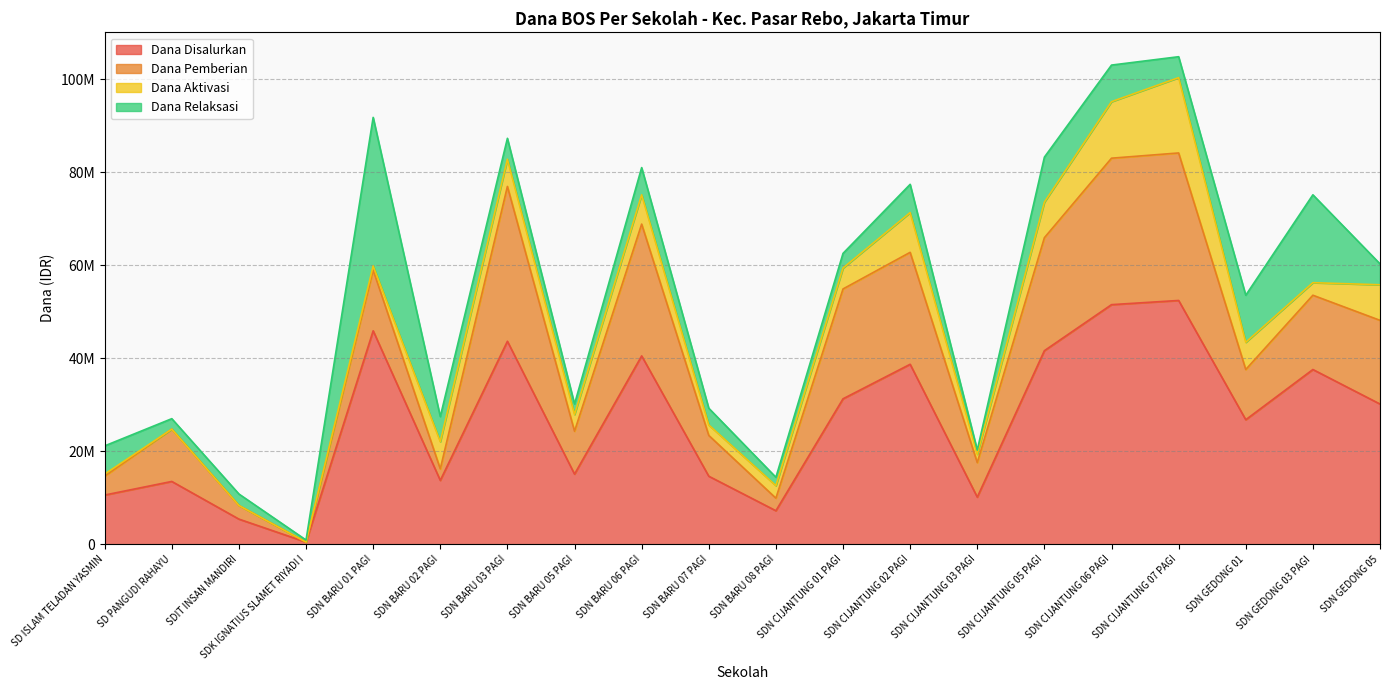

Reading left to right, list all the values displayed in this chart.

Dana Disalurkan: SD ISLAM TELADAN YASMIN=10575000	SD PANGUDI RAHAYU=13500000	SDIT INSAN MANDIRI=5400000	SDK IGNATIUS SLAMET RIYADI I=450000	SDN BARU 01 PAGI=45900000	SDN BARU 02 PAGI=13725000	SDN BARU 03 PAGI=43650000	SDN BARU 05 PAGI=15075000	SDN BARU 06 PAGI=40500000	SDN BARU 07 PAGI=14625000	SDN BARU 08 PAGI=7200000	SDN CIJANTUNG 01 PAGI=31275000	SDN CIJANTUNG 02 PAGI=38700000	SDN CIJANTUNG 03 PAGI=10125000	SDN CIJANTUNG 05 PAGI=41625000	SDN CIJANTUNG 06 PAGI=51525000	SDN CIJANTUNG 07 PAGI=52425000	SDN GEDONG 01=26775000	SDN GEDONG 03 PAGI=37575000	SDN GEDONG 05=30150000
Dana Pemberian: SD ISLAM TELADAN YASMIN=4050000	SD PANGUDI RAHAYU=11250000	SDIT INSAN MANDIRI=2925000	SDK IGNATIUS SLAMET RIYADI I=0	SDN BARU 01 PAGI=13050000	SDN BARU 02 PAGI=2475000	SDN BARU 03 PAGI=33300000	SDN BARU 05 PAGI=9225000	SDN BARU 06 PAGI=28350000	SDN BARU 07 PAGI=8775000	SDN BARU 08 PAGI=2700000	SDN CIJANTUNG 01 PAGI=23625000	SDN CIJANTUNG 02 PAGI=24075000	SDN CIJANTUNG 03 PAGI=7425000	SDN CIJANTUNG 05 PAGI=24300000	SDN CIJANTUNG 06 PAGI=31500000	SDN CIJANTUNG 07 PAGI=31725000	SDN GEDONG 01=10800000	SDN GEDONG 03 PAGI=15975000	SDN GEDONG 05=18000000
Dana Aktivasi: SD ISLAM TELADAN YASMIN=450000	SD PANGUDI RAHAYU=0	SDIT INSAN MANDIRI=0	SDK IGNATIUS SLAMET RIYADI I=0	SDN BARU 01 PAGI=900000	SDN BARU 02 PAGI=5850000	SDN BARU 03 PAGI=5850000	SDN BARU 05 PAGI=3600000	SDN BARU 06 PAGI=6300000	SDN BARU 07 PAGI=2250000	SDN BARU 08 PAGI=2700000	SDN CIJANTUNG 01 PAGI=4500000	SDN CIJANTUNG 02 PAGI=8550000	SDN CIJANTUNG 03 PAGI=1800000	SDN CIJANTUNG 05 PAGI=7650000	SDN CIJANTUNG 06 PAGI=12150000	SDN CIJANTUNG 07 PAGI=16200000	SDN GEDONG 01=5850000	SDN GEDONG 03 PAGI=2700000	SDN GEDONG 05=7650000
Dana Relaksasi: SD ISLAM TELADAN YASMIN=6075000	SD PANGUDI RAHAYU=2250000	SDIT INSAN MANDIRI=2475000	SDK IGNATIUS SLAMET RIYADI I=450000	SDN BARU 01 PAGI=31950000	SDN BARU 02 PAGI=5400000	SDN BARU 03 PAGI=4500000	SDN BARU 05 PAGI=2250000	SDN BARU 06 PAGI=5850000	SDN BARU 07 PAGI=3600000	SDN BARU 08 PAGI=1800000	SDN CIJANTUNG 01 PAGI=3150000	SDN CIJANTUNG 02 PAGI=6075000	SDN CIJANTUNG 03 PAGI=900000	SDN CIJANTUNG 05 PAGI=9675000	SDN CIJANTUNG 06 PAGI=7875000	SDN CIJANTUNG 07 PAGI=4500000	SDN GEDONG 01=10125000	SDN GEDONG 03 PAGI=18900000	SDN GEDONG 05=4500000